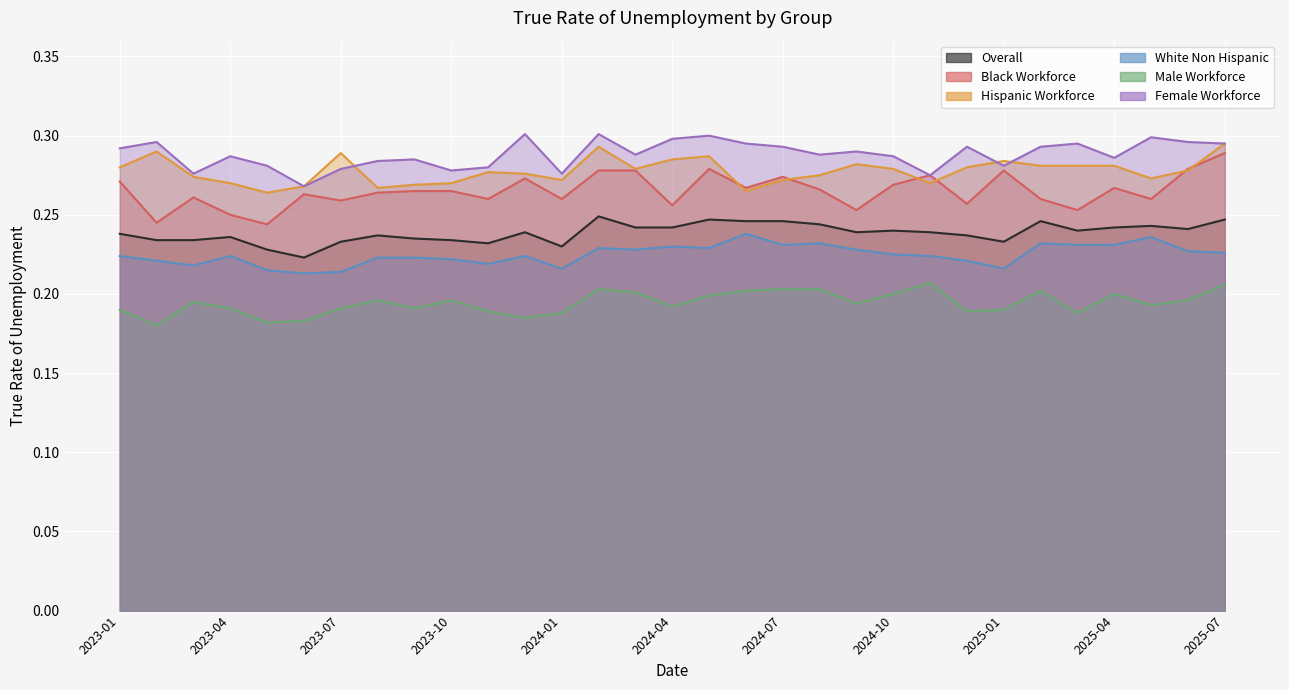

True or false: Hispanic Workforce and White Non Hispanic intersect in this chart.

False